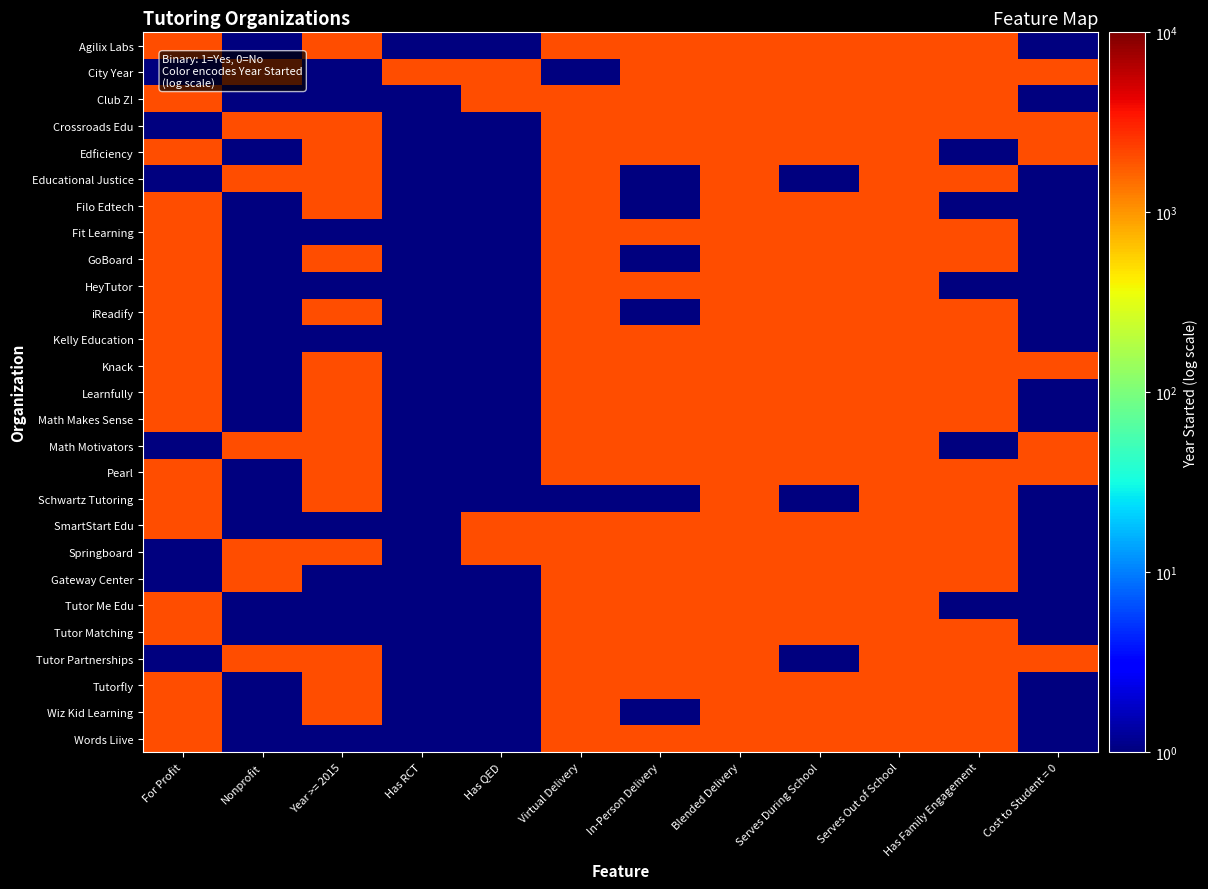

What is the total value across all series at Serves Out of School?

54336